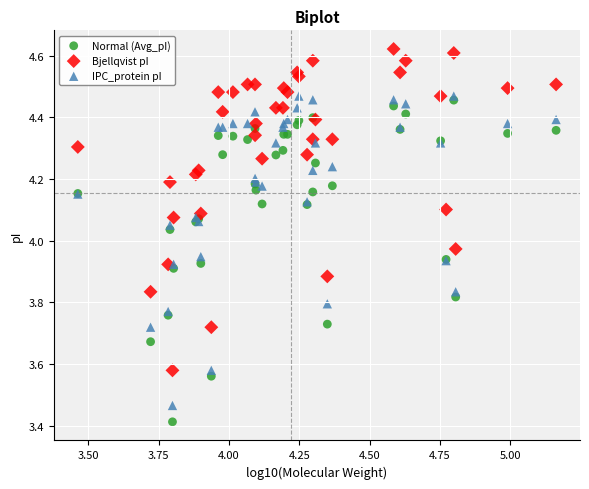

In the Normal (Avg_pI) series, what Y value is closest to 3?

3.4